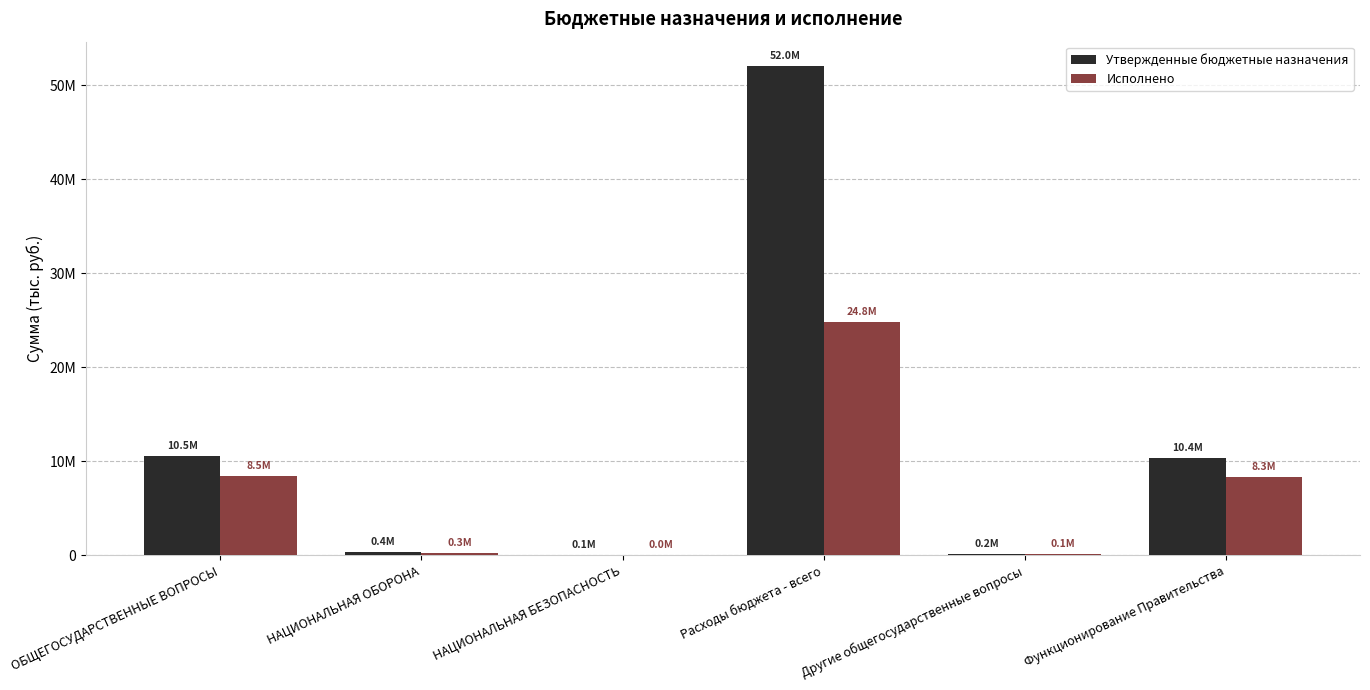

Rank the series at НАЦИОНАЛЬНАЯ ОБОРОНА from highest to lowest value.

Утвержденные бюджетные назначения, Исполнено